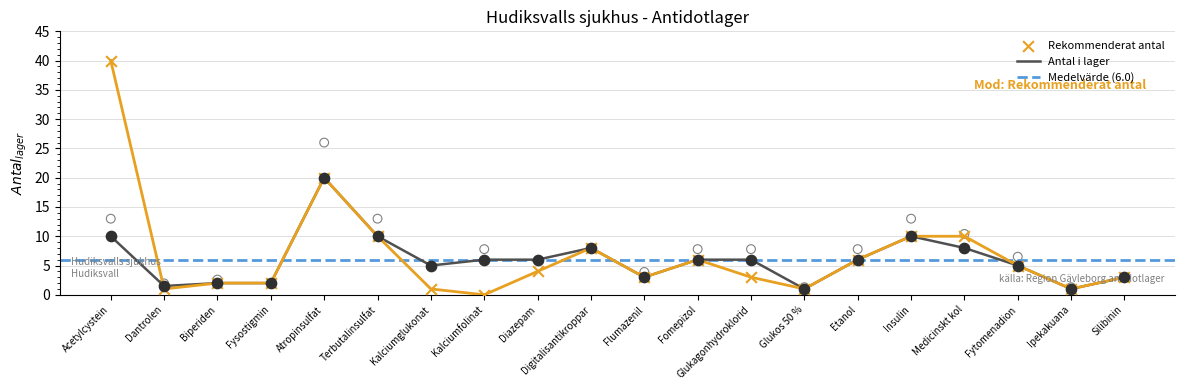

Read the Antal i lager value at Terbutalinsulfat.

10.0